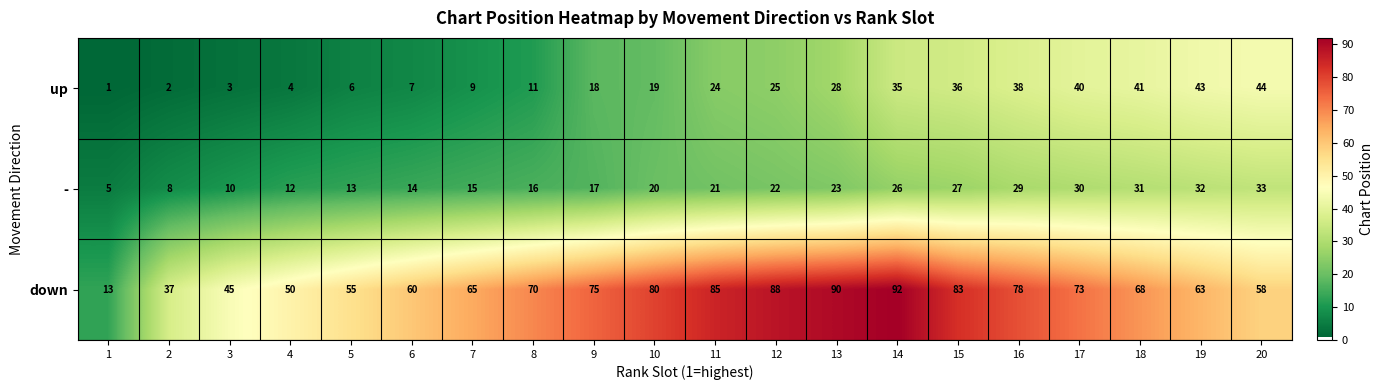

What is the sum of the - values at 4 and 8?

28